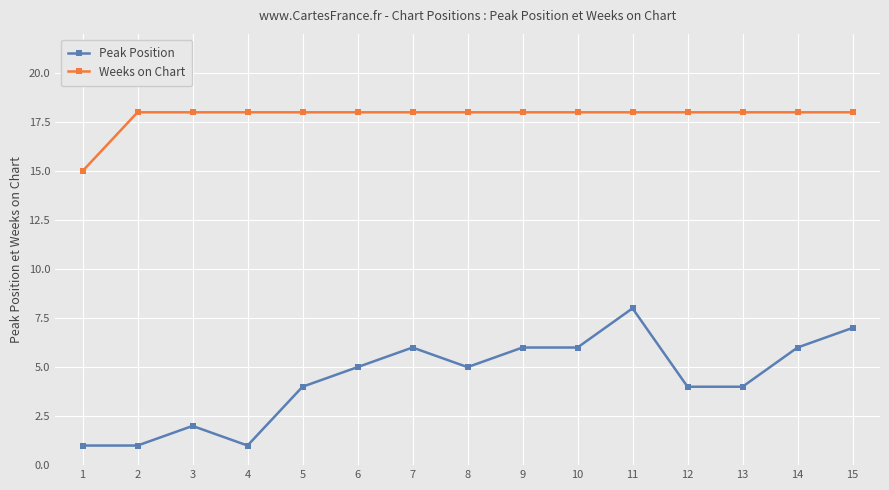

How many values in the Weeks on Chart series are below 18?

1